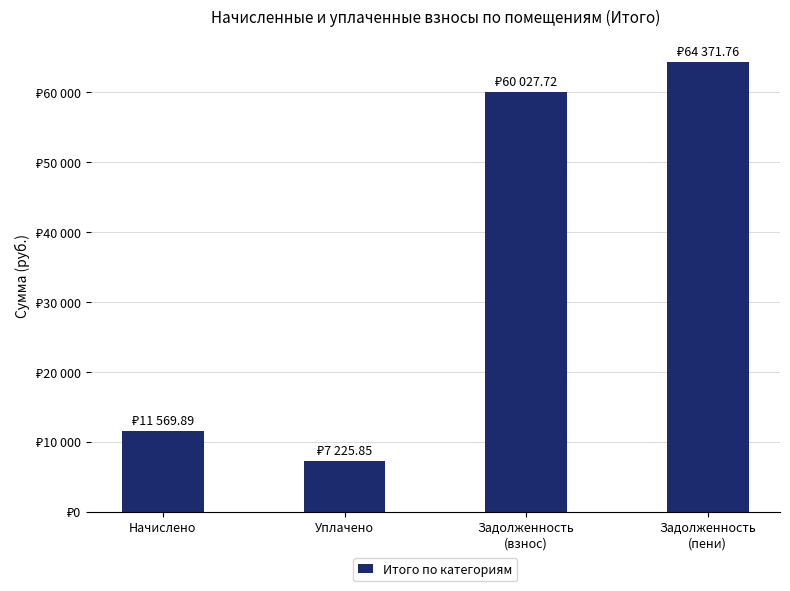

What is the ratio of the value at Начислено to the value at Задолженность
(взнос)?

0.2